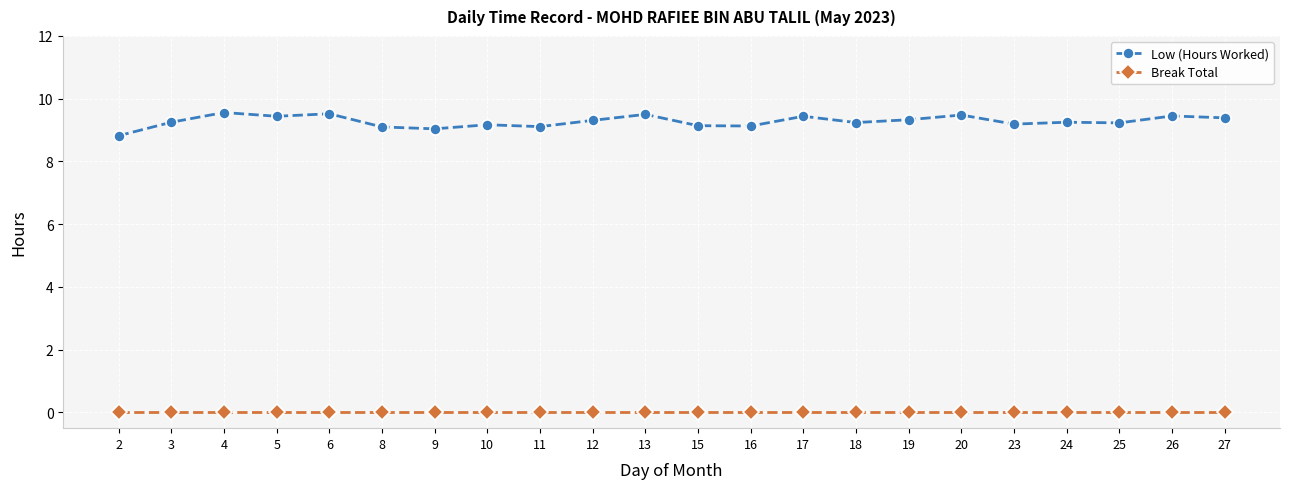

List the series in order of their overall mean, lowest first.

Break Total, Low (Hours Worked)